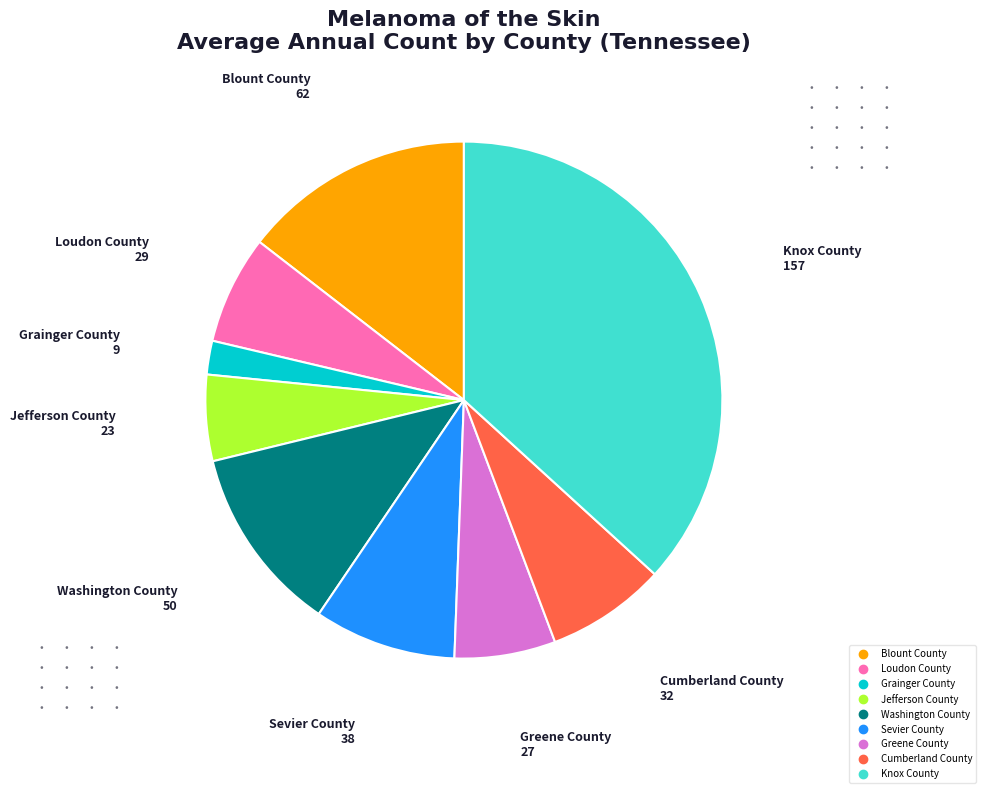

Is the sum of Jefferson County and Greene County greater than half?

No